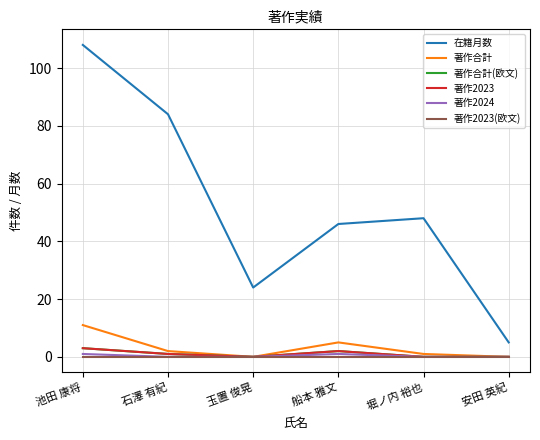

Does the chart display data point markers on the line(s)?

No